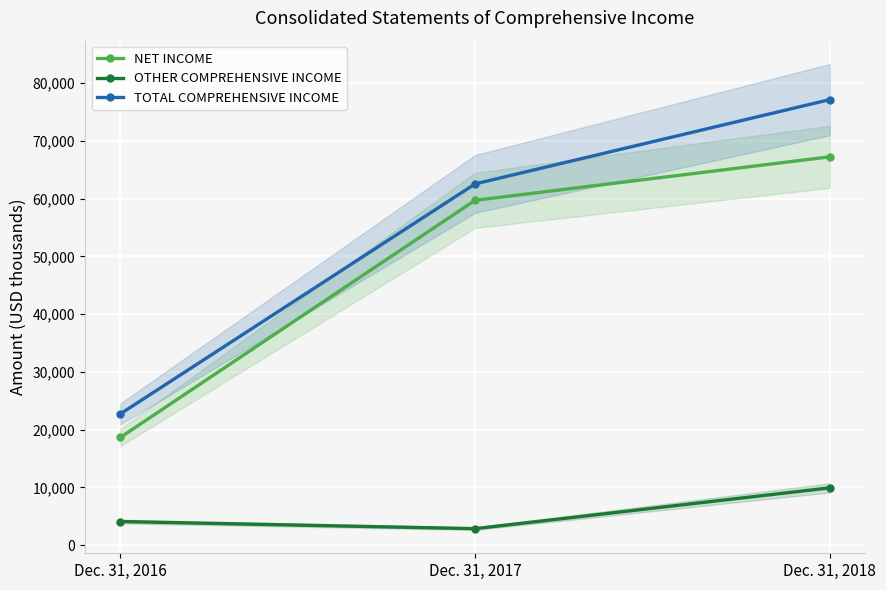

Reading left to right, what are all the values shown in this chart?

NET INCOME: 18652	59726	67262
OTHER COMPREHENSIVE INCOME: 4079	2843	9912
TOTAL COMPREHENSIVE INCOME: 22731	62569	77174